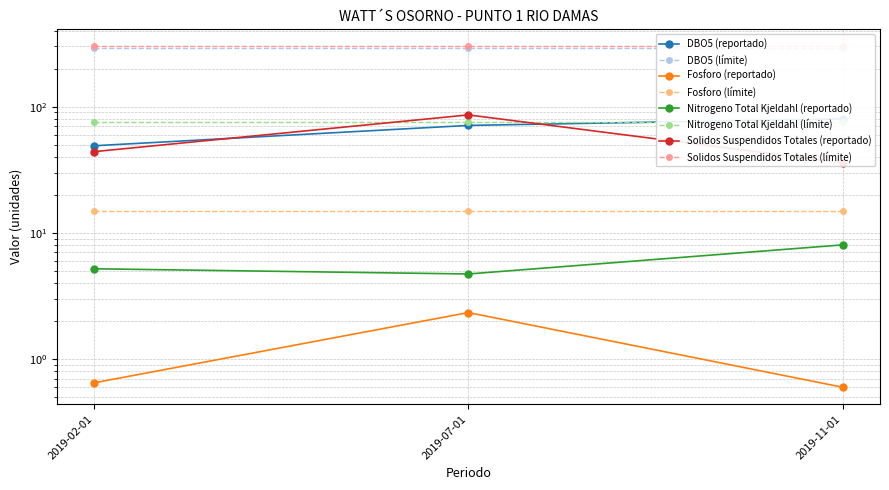

Read the Fosforo value at 2019-07-01.

2.3